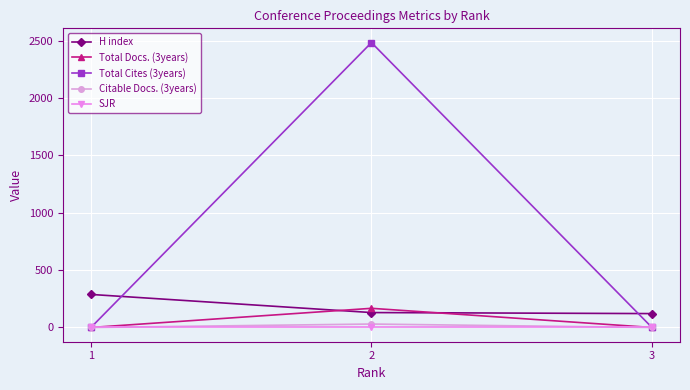

How many lines are shown in the chart?

5